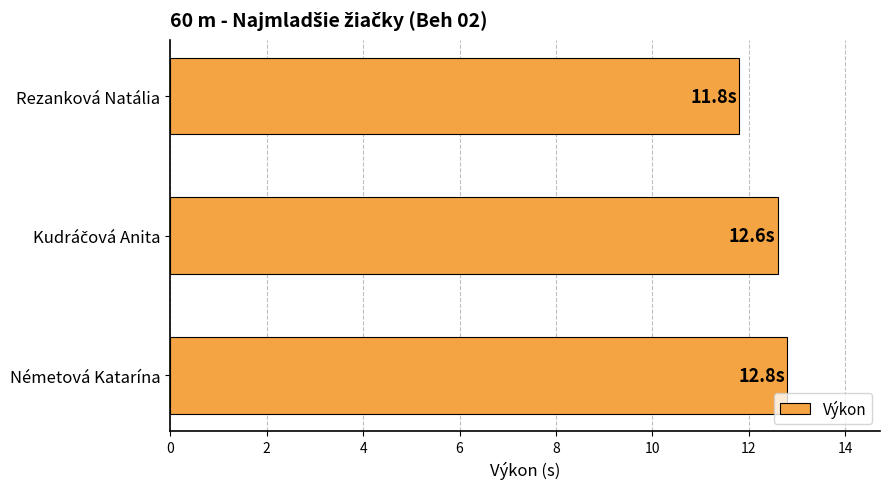

Reading top to bottom, list all the values displayed in this chart.

11.8	12.6	12.8